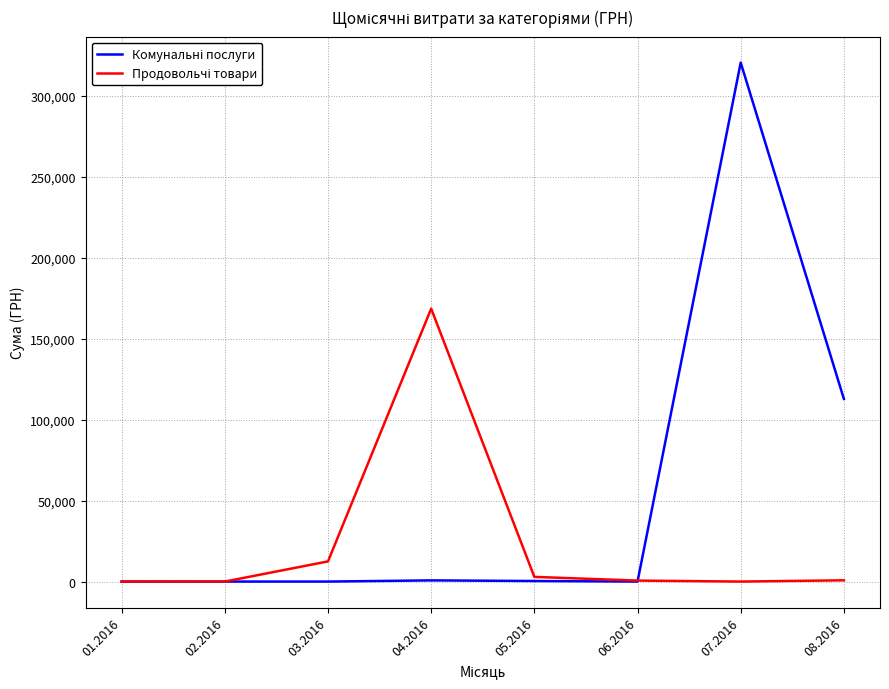

At which category is the sum across all series the highest?

07.2016